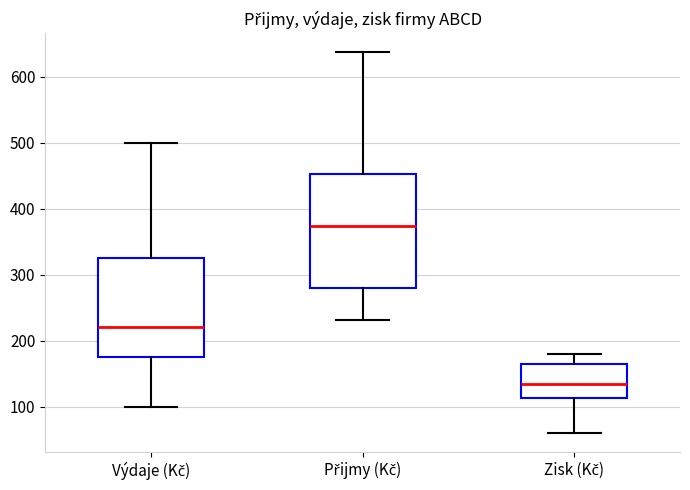

Where does the lower whisker of the box for Výdaje (Kč) end on the y-axis? The values are not printed on the chart, so give them approximately, as read against the axis.

100